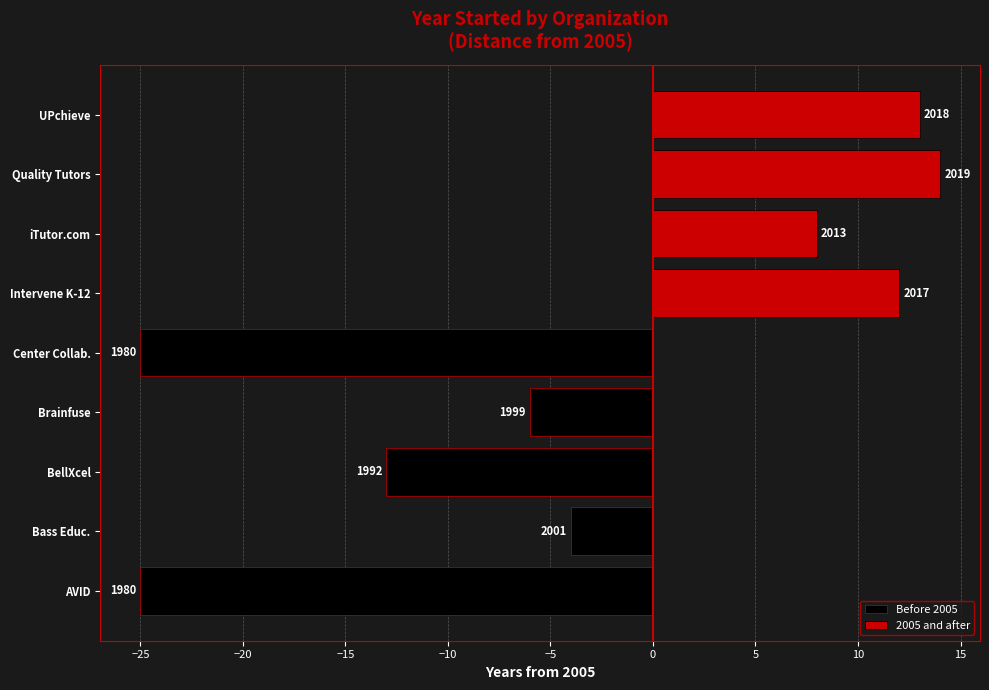

How many values in the 2005 and after series exceed 0?

4